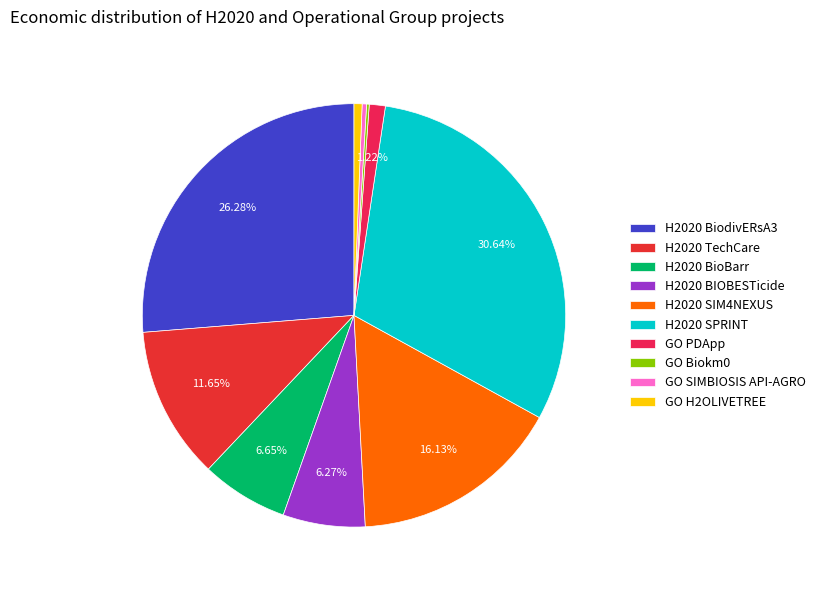

Which has a higher value, GO SIMBIOSIS API-AGRO or H2020 BiodivERsA3?

H2020 BiodivERsA3